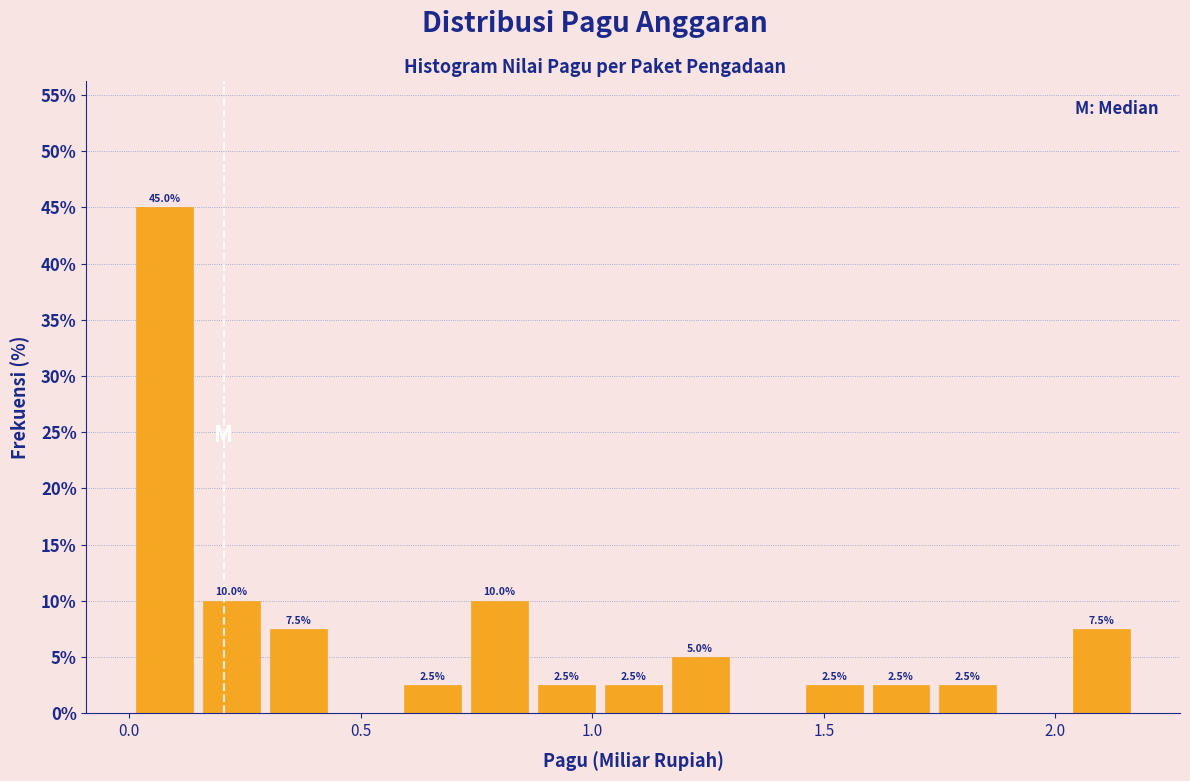

Read against the x-axis, roughly where is the centre of the tallest bar?

0.10